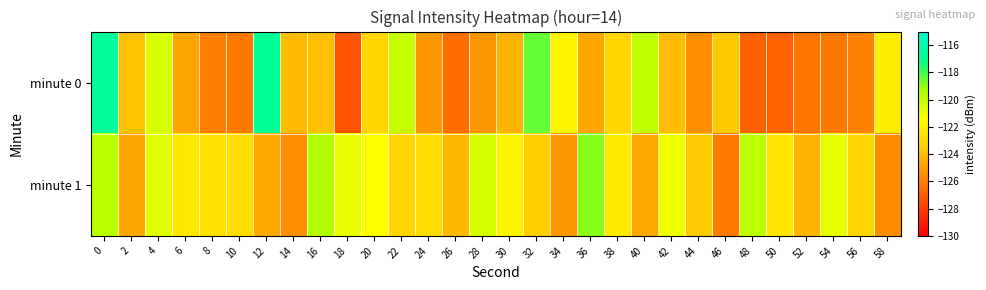

What is the total value across all series at 54?

-247.1